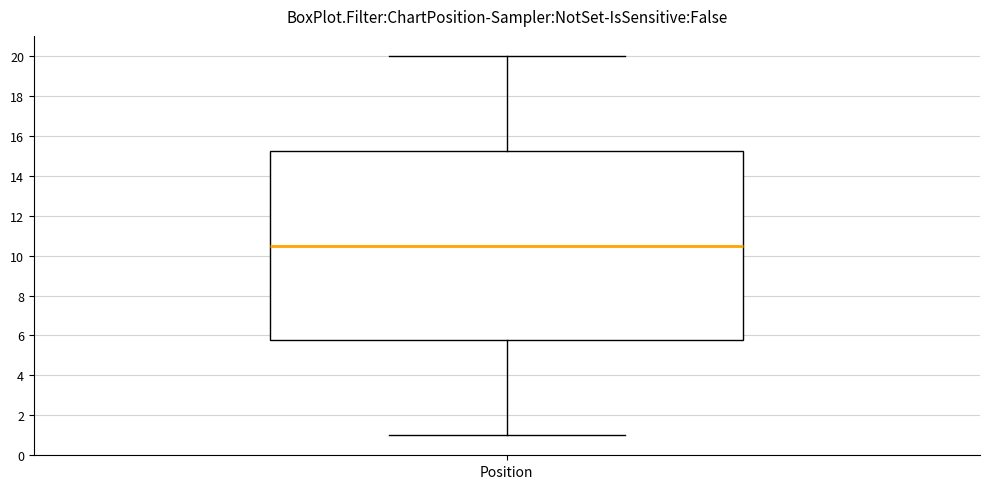

Read this box plot against the y-axis: the position of the median line, the range covered by the box, and the ends of both whiskers. The values are not printed on the chart, so give them approximately, as read against the axis.

median 10.6, box 5.8 to 15.2, whiskers 1.0 to 20.0